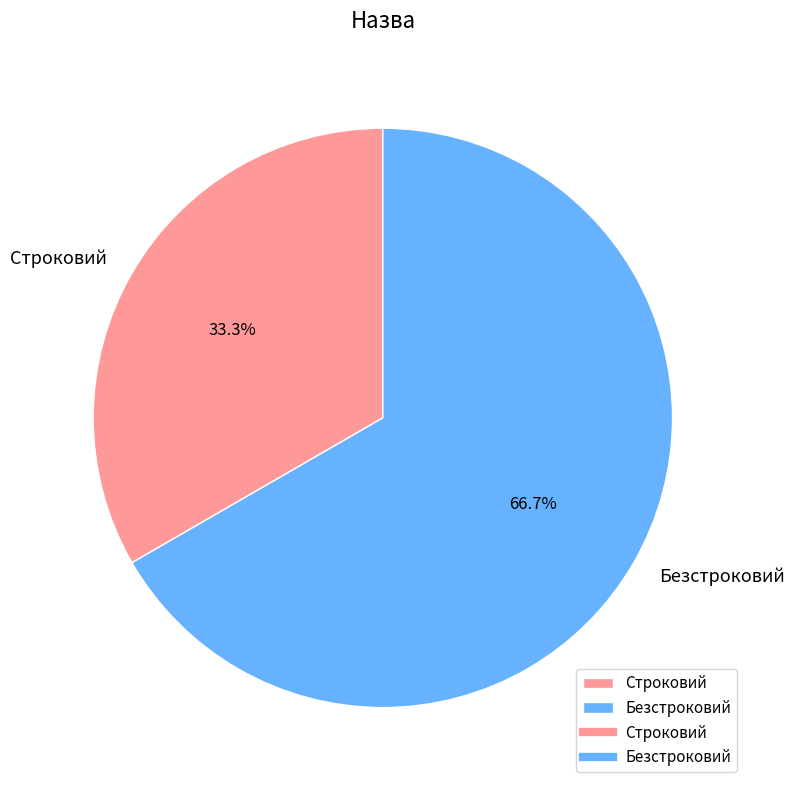

Which category has the biggest portion of the pie?

Безстроковий